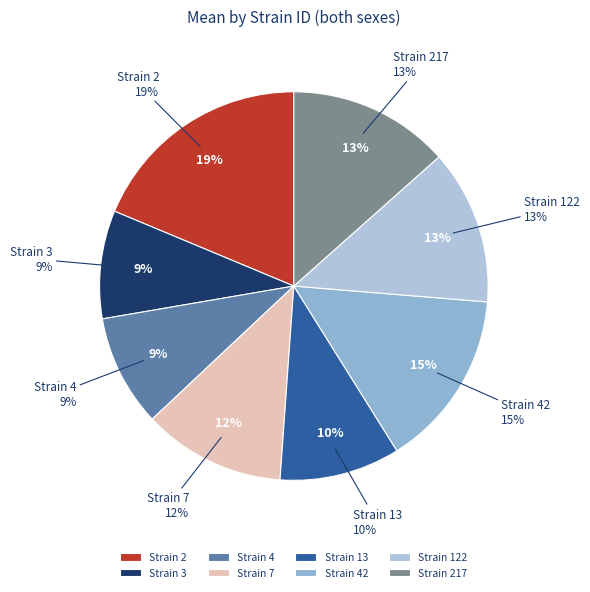

The 7 slice represents 5% of the pie. True or false?

False